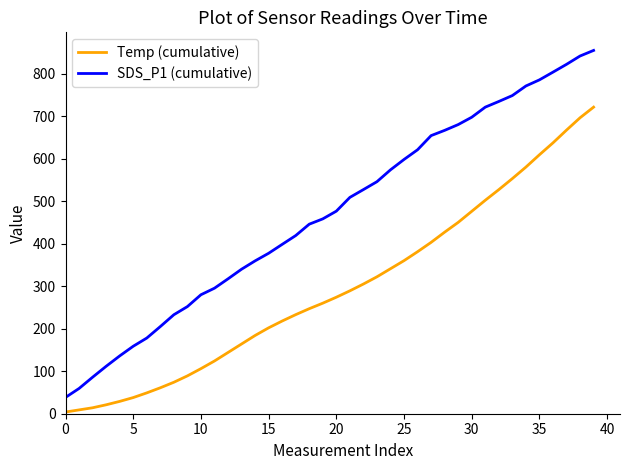

What is the difference between the maximum and minimum values in the Temp (cumulative) series?

717.0